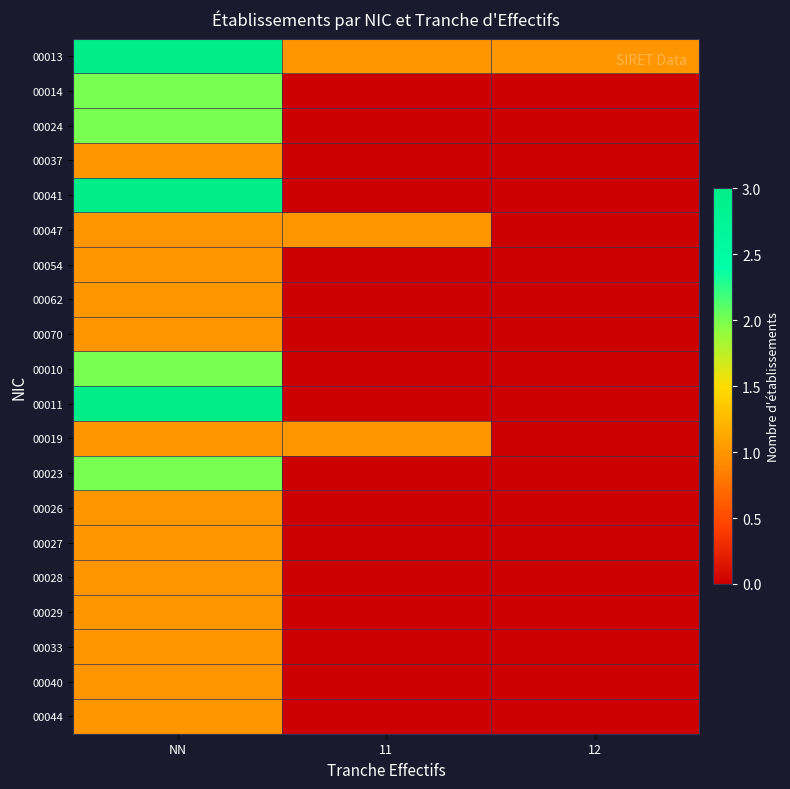

Reading left to right, what are all the values shown in this chart?

00013: NN=3	11=1	12=1
00014: NN=2	11=0	12=0
00024: NN=2	11=0	12=0
00037: NN=1	11=0	12=0
00041: NN=3	11=0	12=0
00047: NN=1	11=1	12=0
00054: NN=1	11=0	12=0
00062: NN=1	11=0	12=0
00070: NN=1	11=0	12=0
00010: NN=2	11=0	12=0
00011: NN=3	11=0	12=0
00019: NN=1	11=1	12=0
00023: NN=2	11=0	12=0
00026: NN=1	11=0	12=0
00027: NN=1	11=0	12=0
00028: NN=1	11=0	12=0
00029: NN=1	11=0	12=0
00033: NN=1	11=0	12=0
00040: NN=1	11=0	12=0
00044: NN=1	11=0	12=0